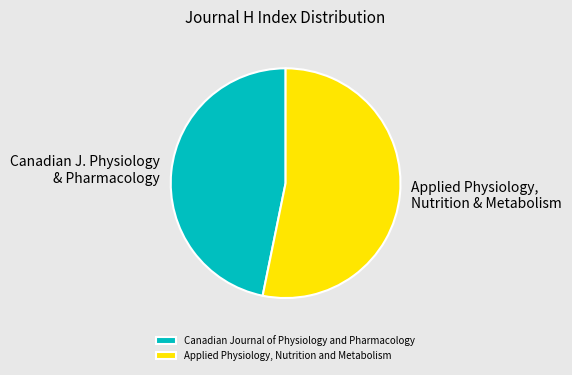

Which category has the biggest portion of the pie?

Applied Physiology, Nutrition and Metabolism